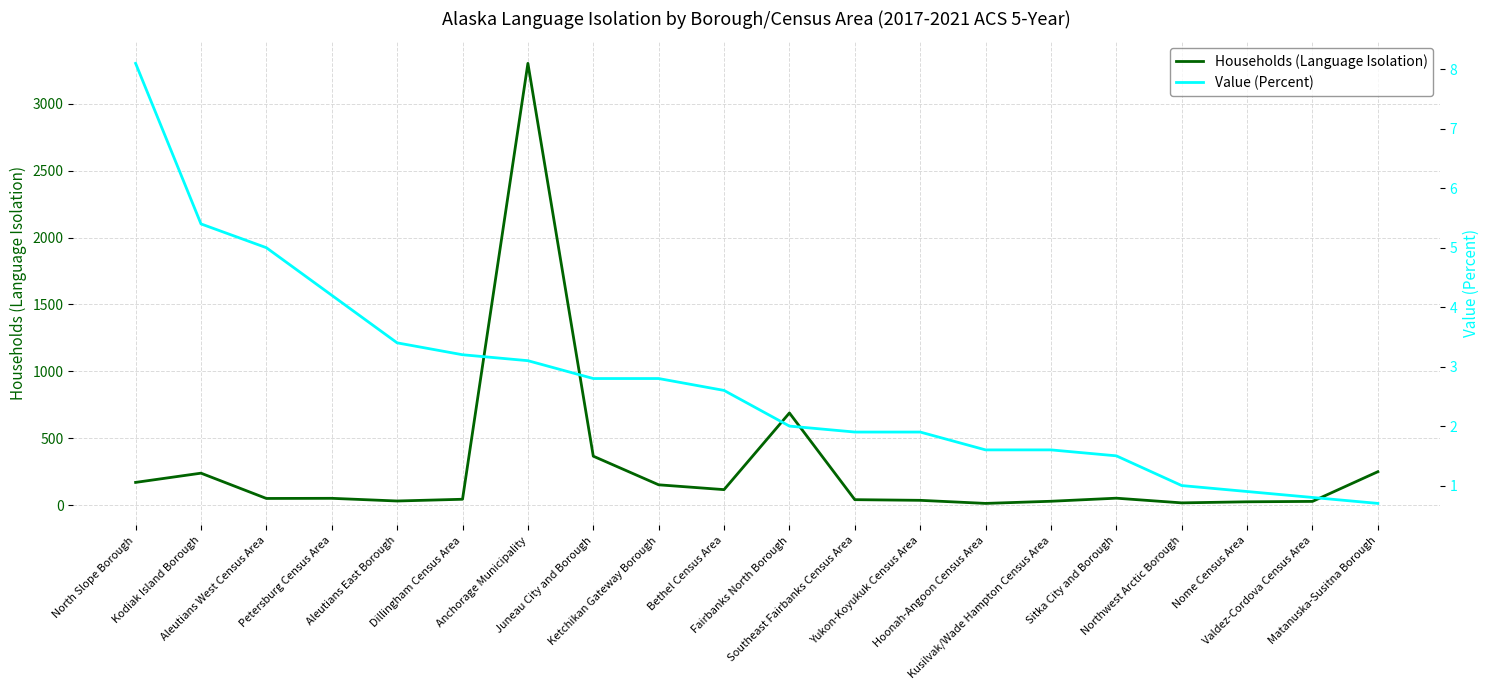

Where is the first local maximum for Households (Language Isolation)?

Kodiak Island Borough